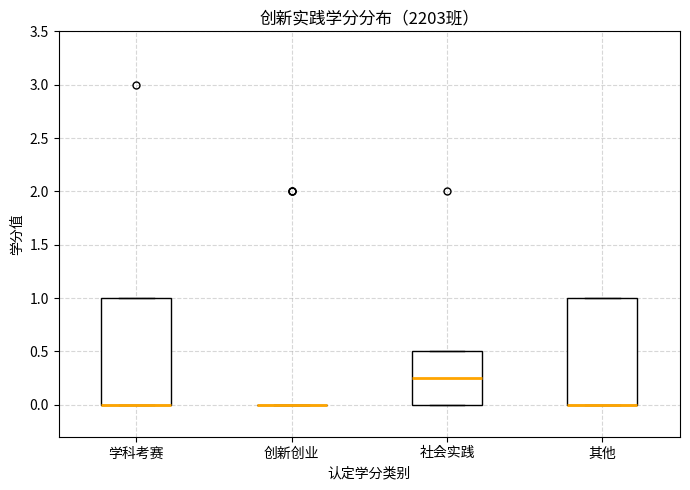

Reading left to right, transcribe this box plot: for each box, give where its median line is, the range the box spans, and where its two whiskers end, as read against the y-axis. The values are not printed on the chart, so give them approximately, as read against the axis.

学科考赛: median 0.00 (drawn on the box's lower edge), box 0.00 to 1.00, whiskers 0.00 to 1.00
创新创业: box collapsed to a line at 0.00, whiskers 0.00 to 0.00
社会实践: median 0.25, box 0.00 to 0.50, whiskers 0.00 to 0.50
其他: median 0.00 (drawn on the box's lower edge), box 0.00 to 1.00, whiskers 0.00 to 1.00